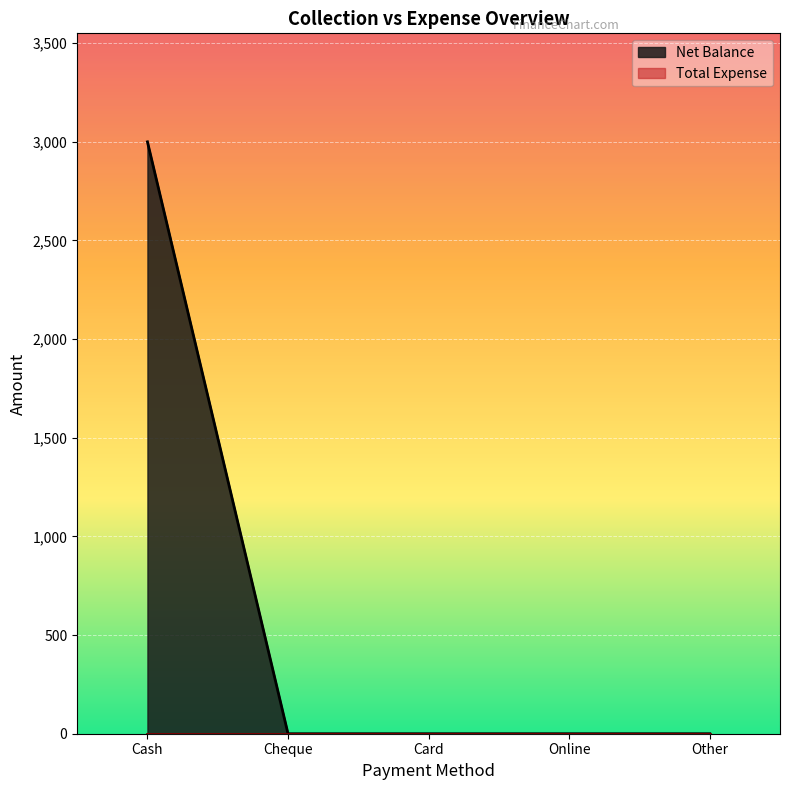

Where is the data nearest to the value 1500?

Cash